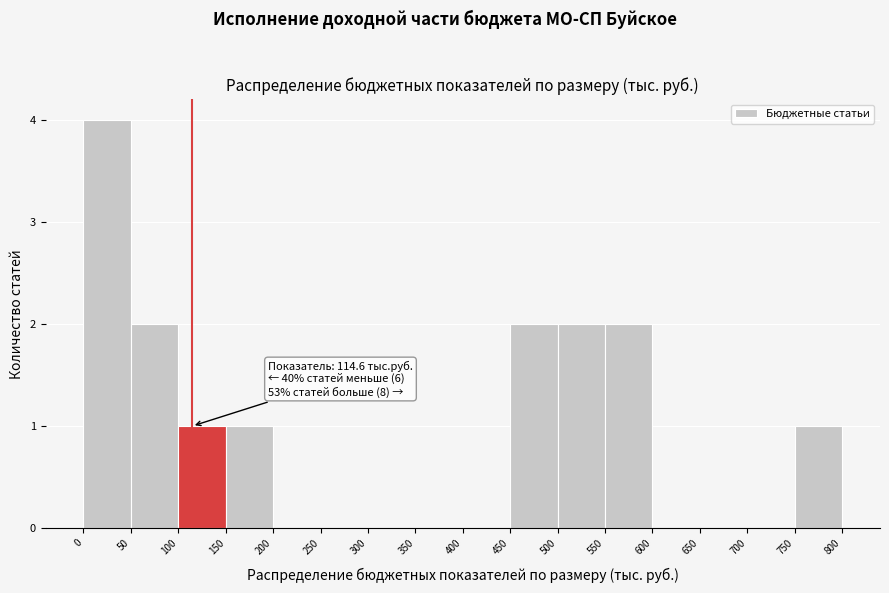

Which range on the x-axis has the tallest bar?

0 to 50